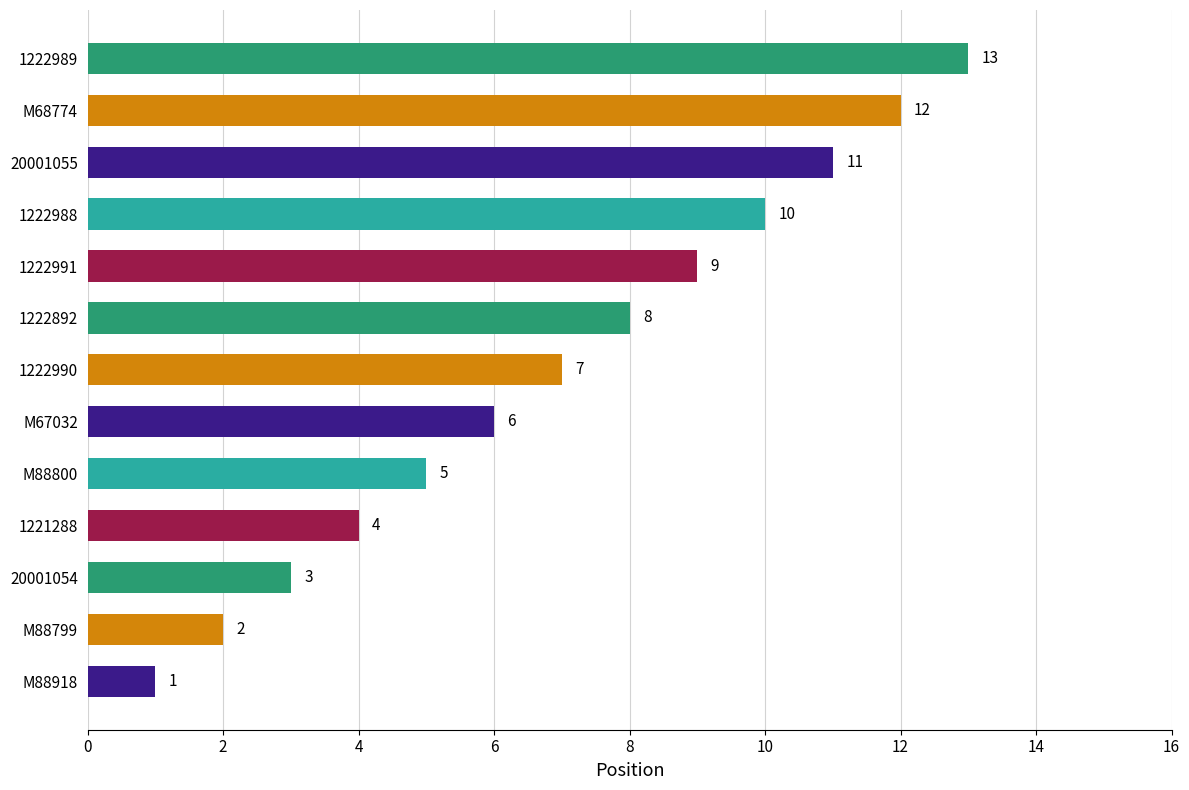

At which category does the chart reach its peak across all series?

1222989